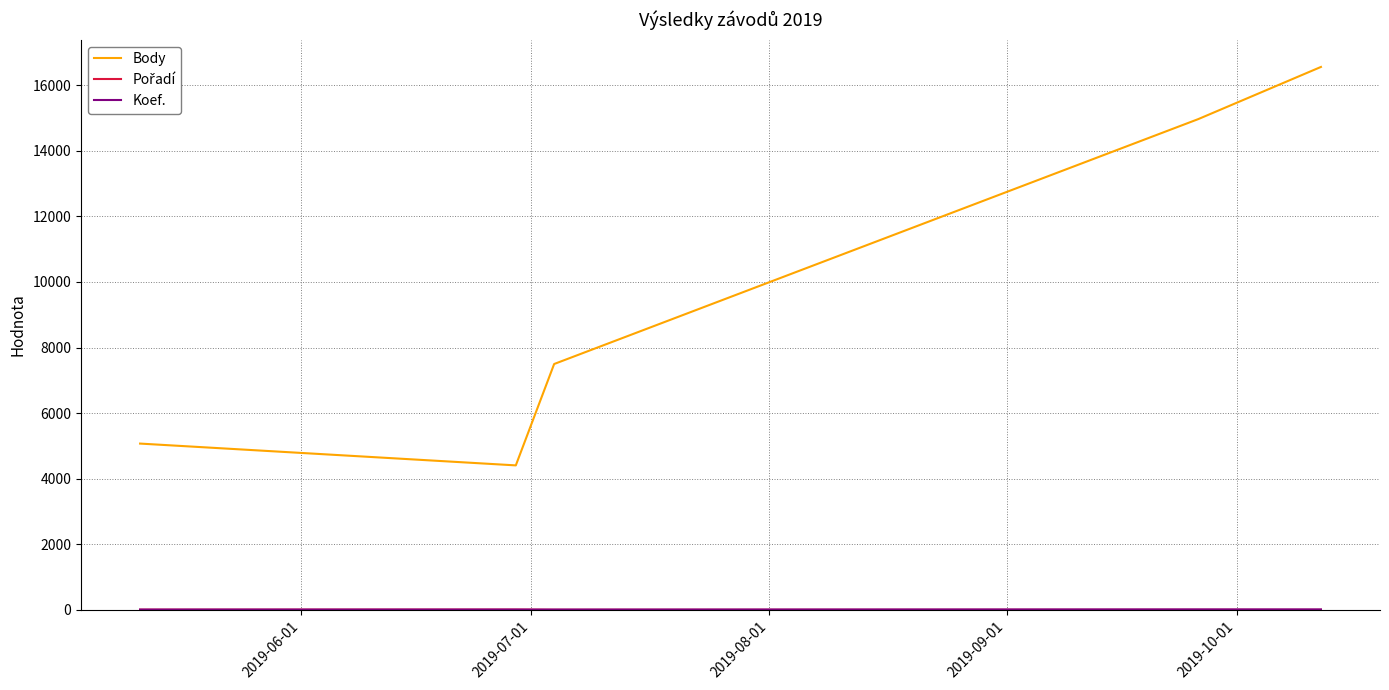

Does the chart have visible grid lines?

Yes